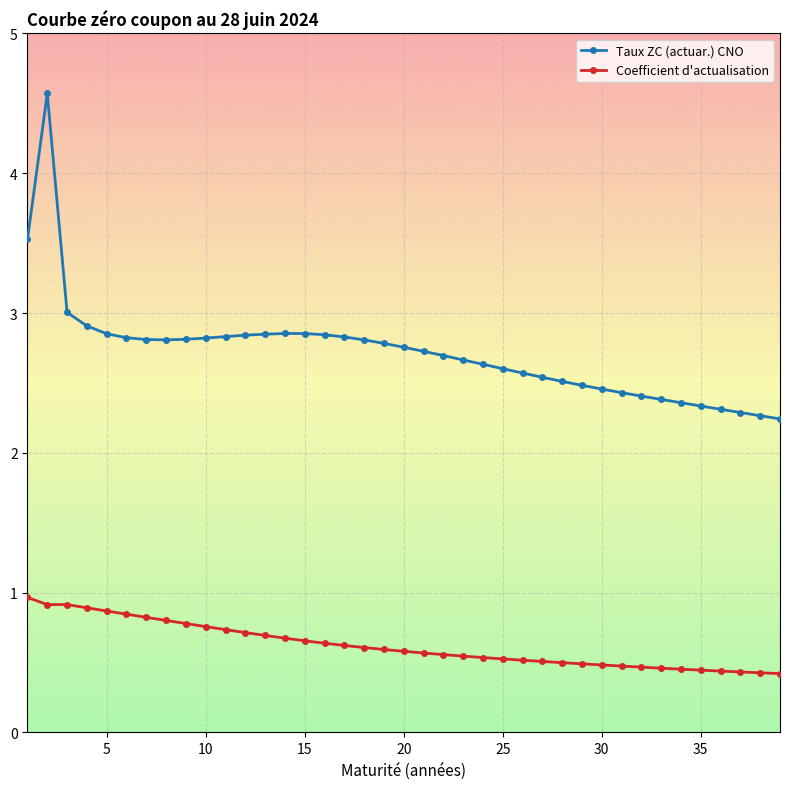

What is the value of the Taux ZC (actuar.) CNO point at the 36th from the left?

2.3